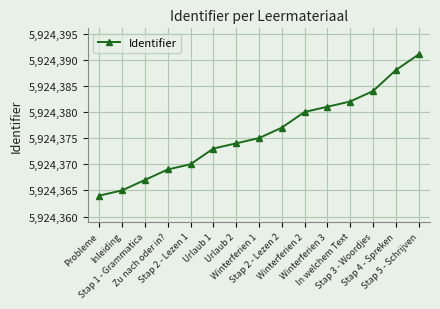

Reading right to left, extract all data points from this chart.

5924391	5924388	5924384	5924382	5924381	5924380	5924377	5924375	5924374	5924373	5924370	5924369	5924367	5924365	5924364